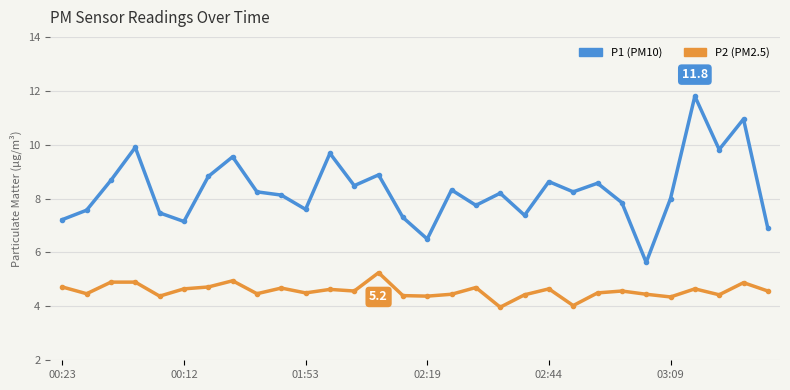

What is the smallest value displayed?

4.0